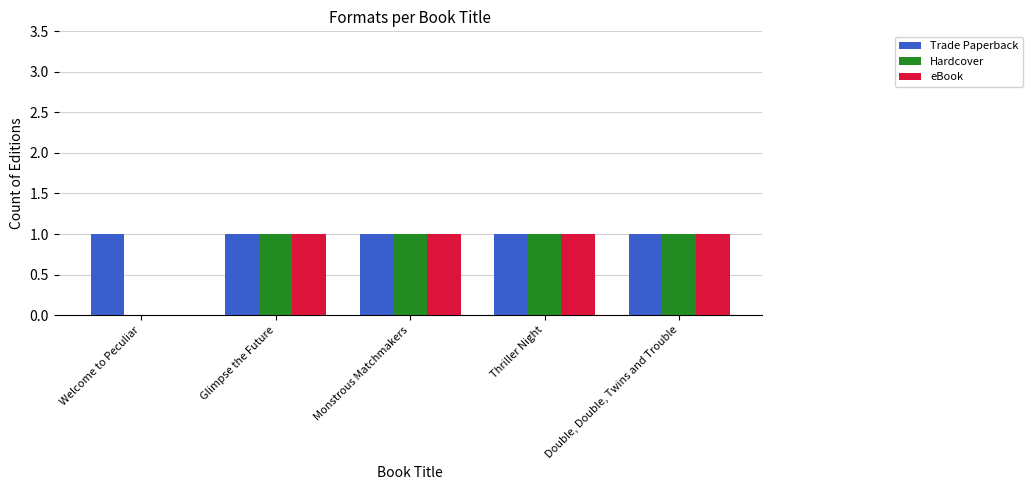

What is the total value across all series at Thriller Night?

3